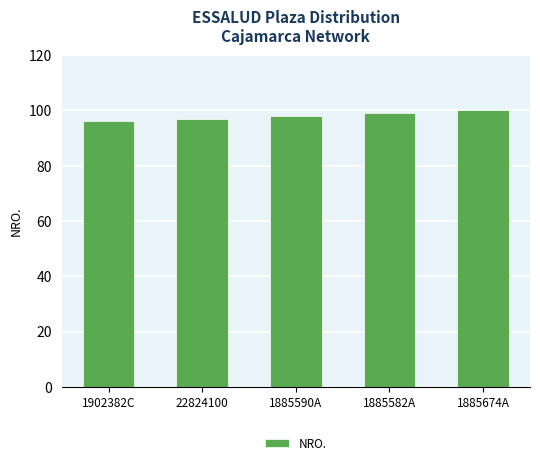

Are the bars grouped side by side (vs. stacked)?

No